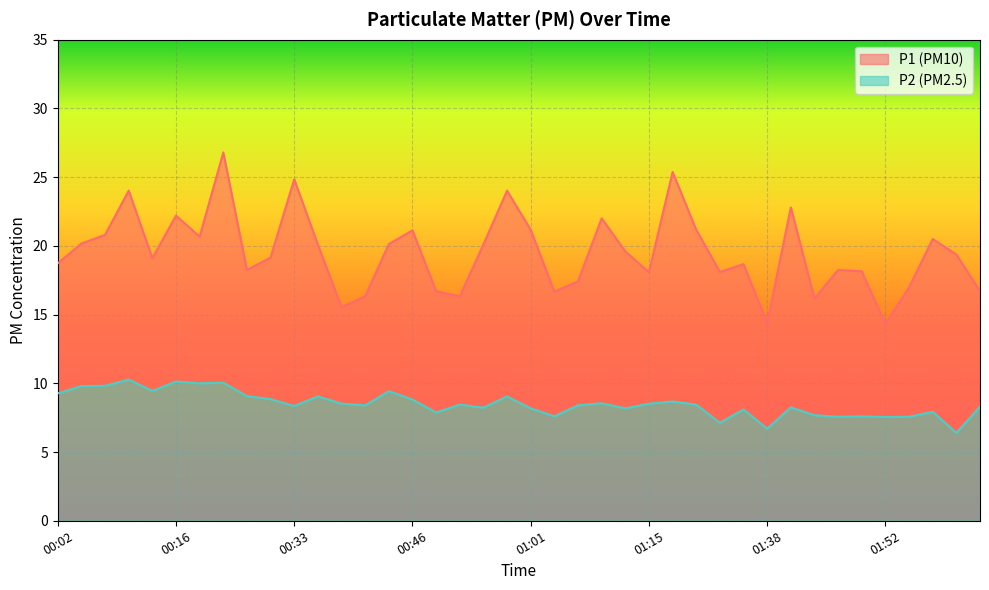

True or false: P2 and P1 cross at least once.

False